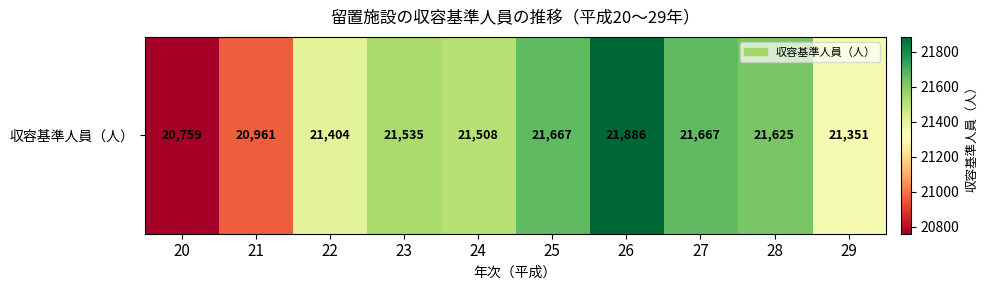

Approximately how many times larger is the value at 29 compared to 23?

1.0